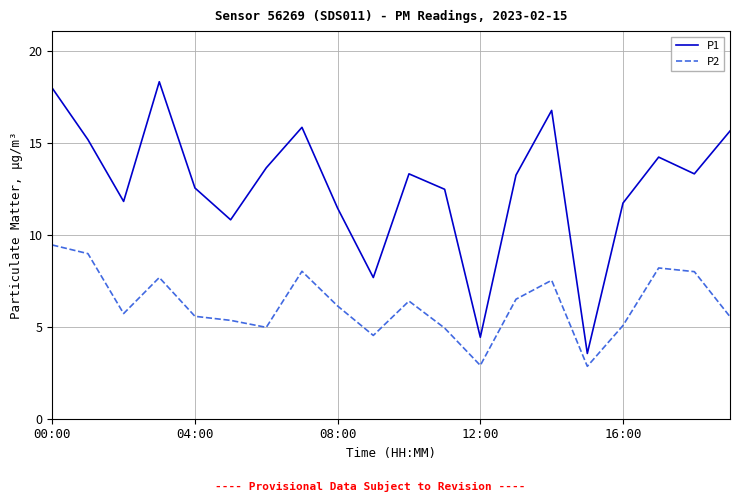

Which series has the largest range (max minus min)?

P1